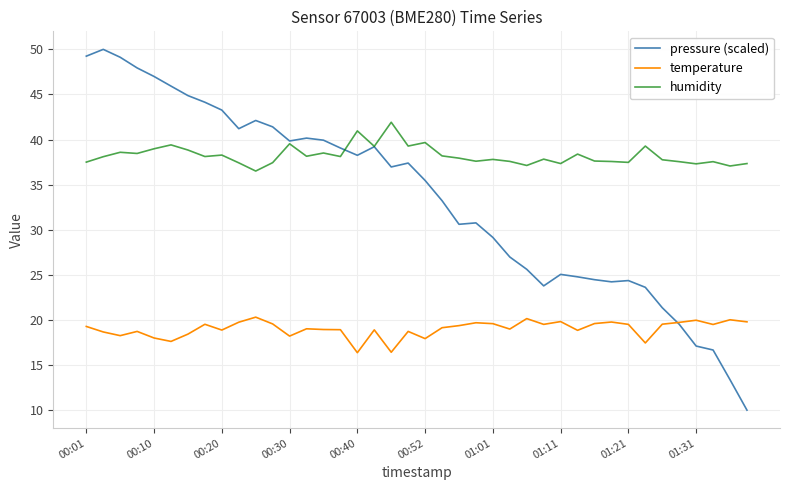

How many lines are shown in the chart?

3